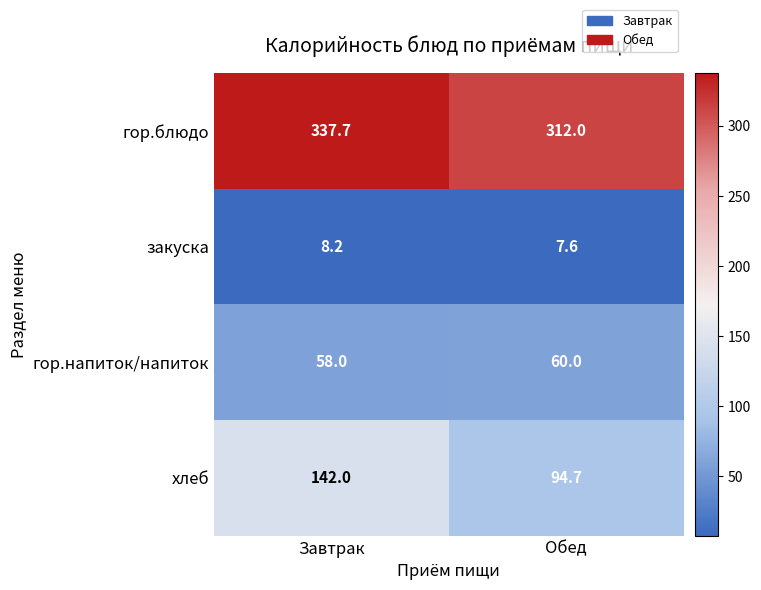

At how many categories does at least one series exceed 230?

2